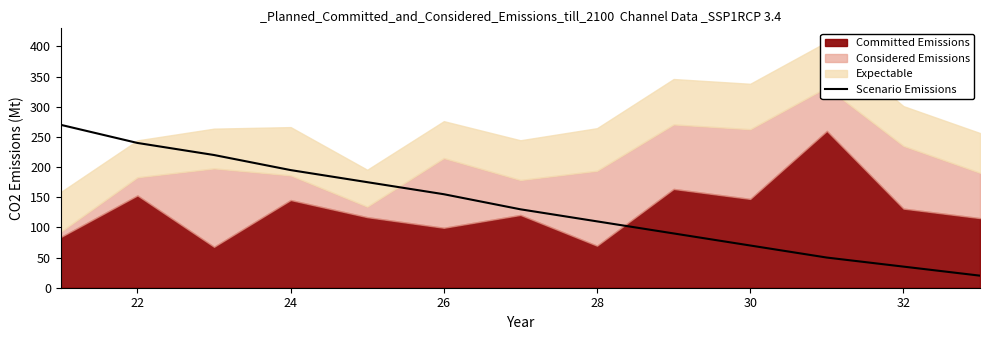

The Scenario Emissions series shows 155 at 26. True or false?

True